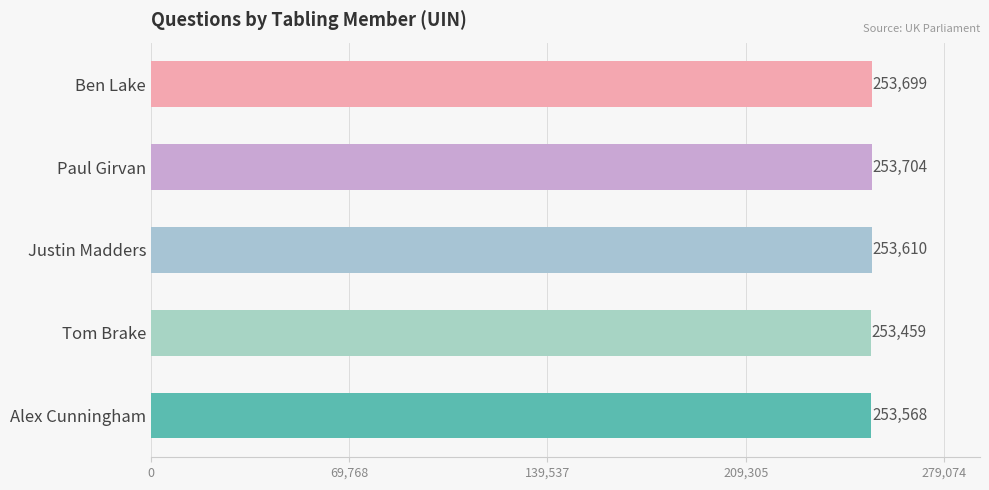

What is the ratio of the value at Paul Girvan to the value at Ben Lake?

1.0